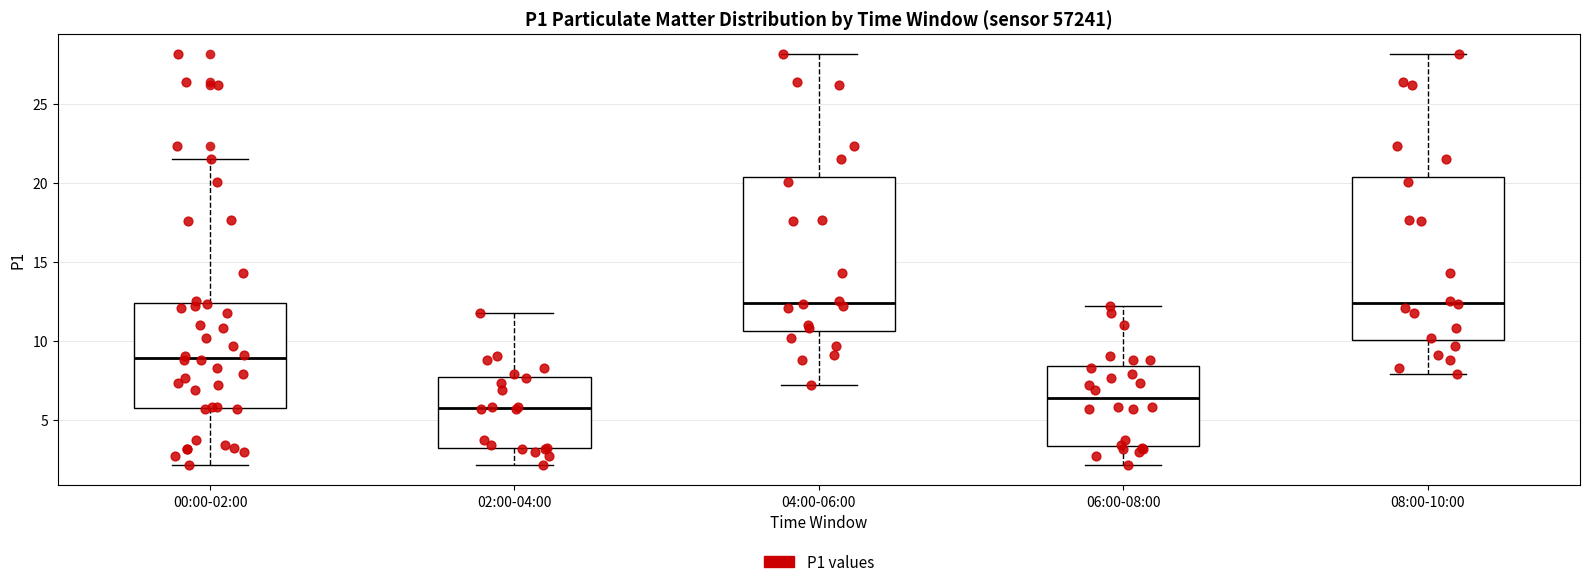

Reading left to right, read every box against the y-axis: the position of its median line, the range the box covers, and the ends of its whiskers. The values are not printed on the chart, so give them approximately, as read against the axis.

00:00-02:00: median 9.0, box 6.0 to 12.5, whiskers 2.0 to 21.5
02:00-04:00: median 6.0, box 3.0 to 7.5, whiskers 2.0 to 12.0
04:00-06:00: median 12.5, box 10.5 to 20.5, whiskers 7.0 to 28.0
06:00-08:00: median 6.5, box 3.5 to 8.5, whiskers 2.0 to 12.0
08:00-10:00: median 12.5, box 10.0 to 20.5, whiskers 8.0 to 28.0